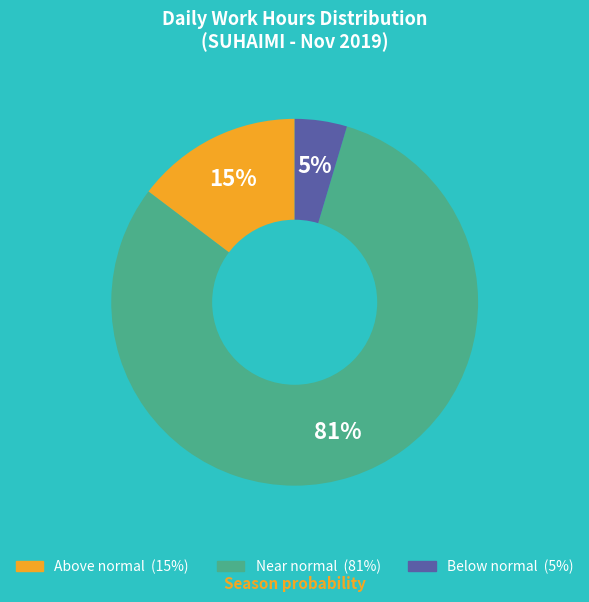

Does any single category account for the majority?

Yes